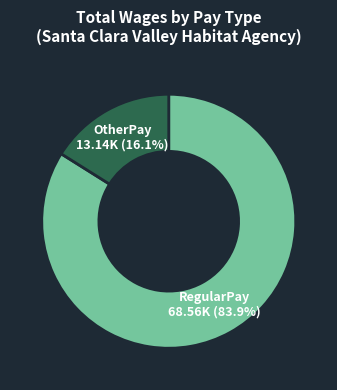

Is there a majority slice in this chart?

Yes